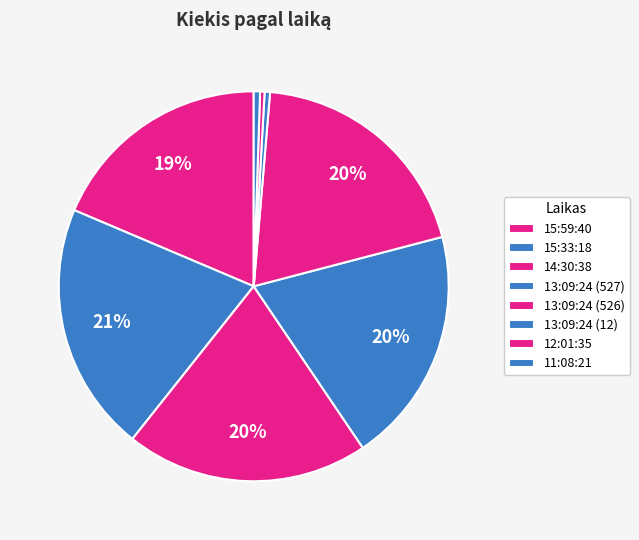

Which category has the biggest portion of the pie?

15:33:18